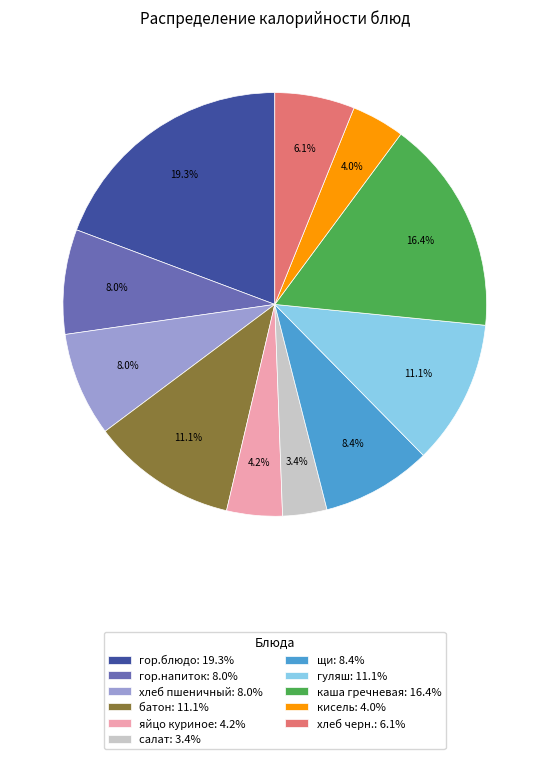

True or false: батон accounts for 11% of the total.

True